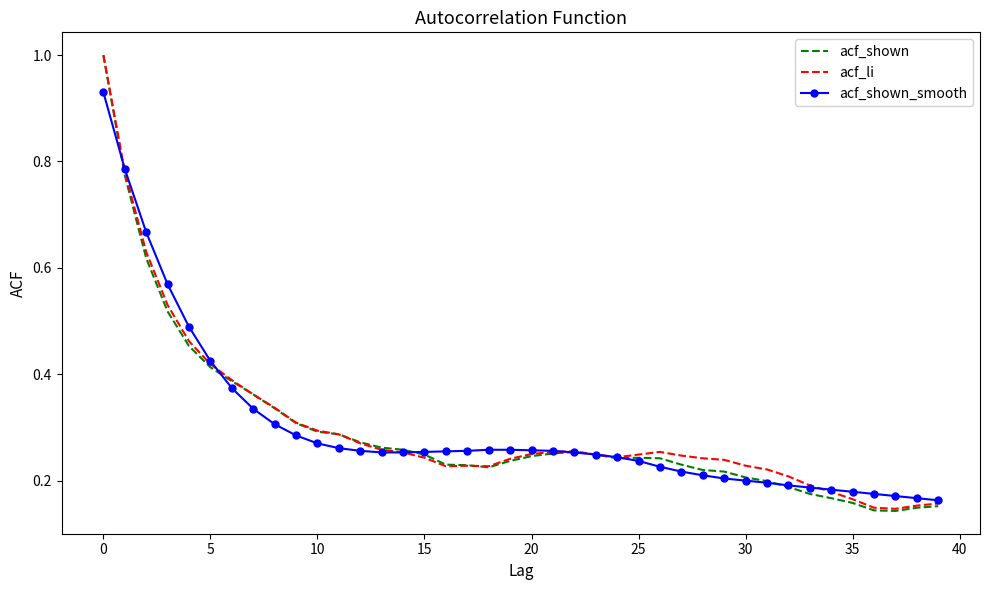

Which series has the largest range (max minus min)?

acf_shown